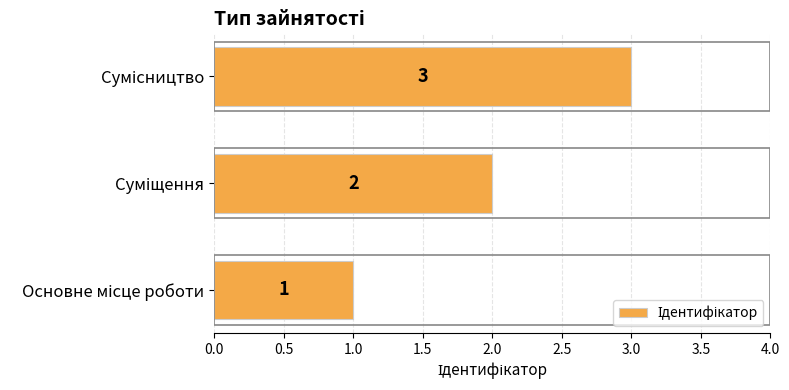

Count the number of categories in the chart.

3